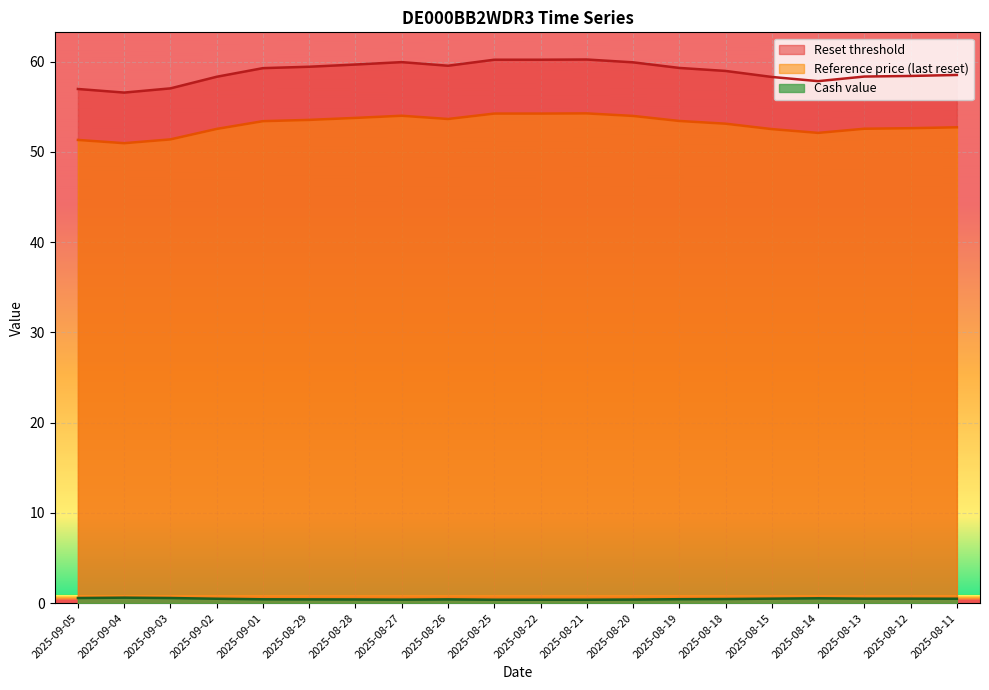

True or false: Cash value and Reference price intersect in this chart.

False